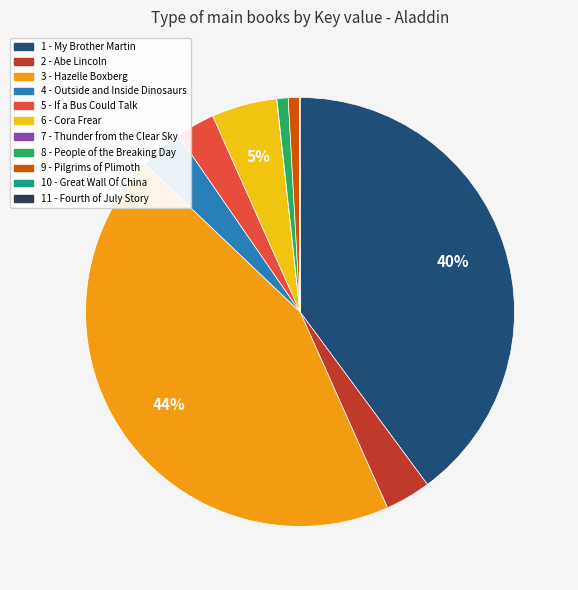

Which slice is the largest?

3 - Hazelle Boxberg